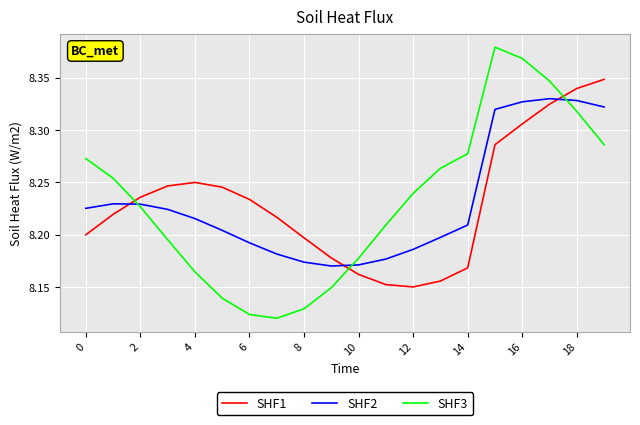

Rank the series by their maximum value, from lowest to highest.

SHF2, SHF1, SHF3